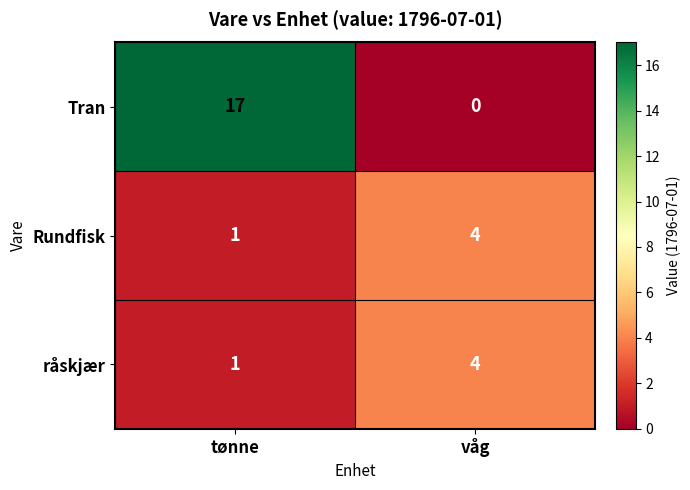

Count the number of categories in the chart.

2